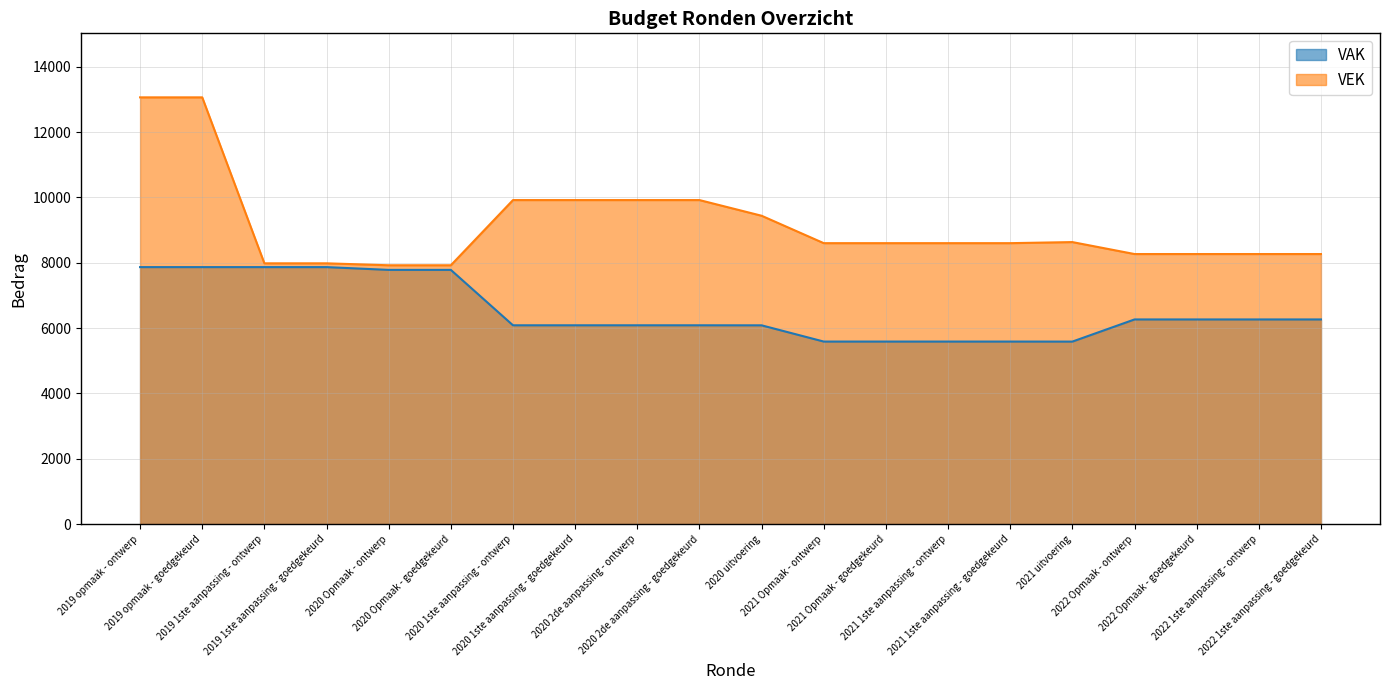

Which category has the lowest value across all series?

2021 uitvoering